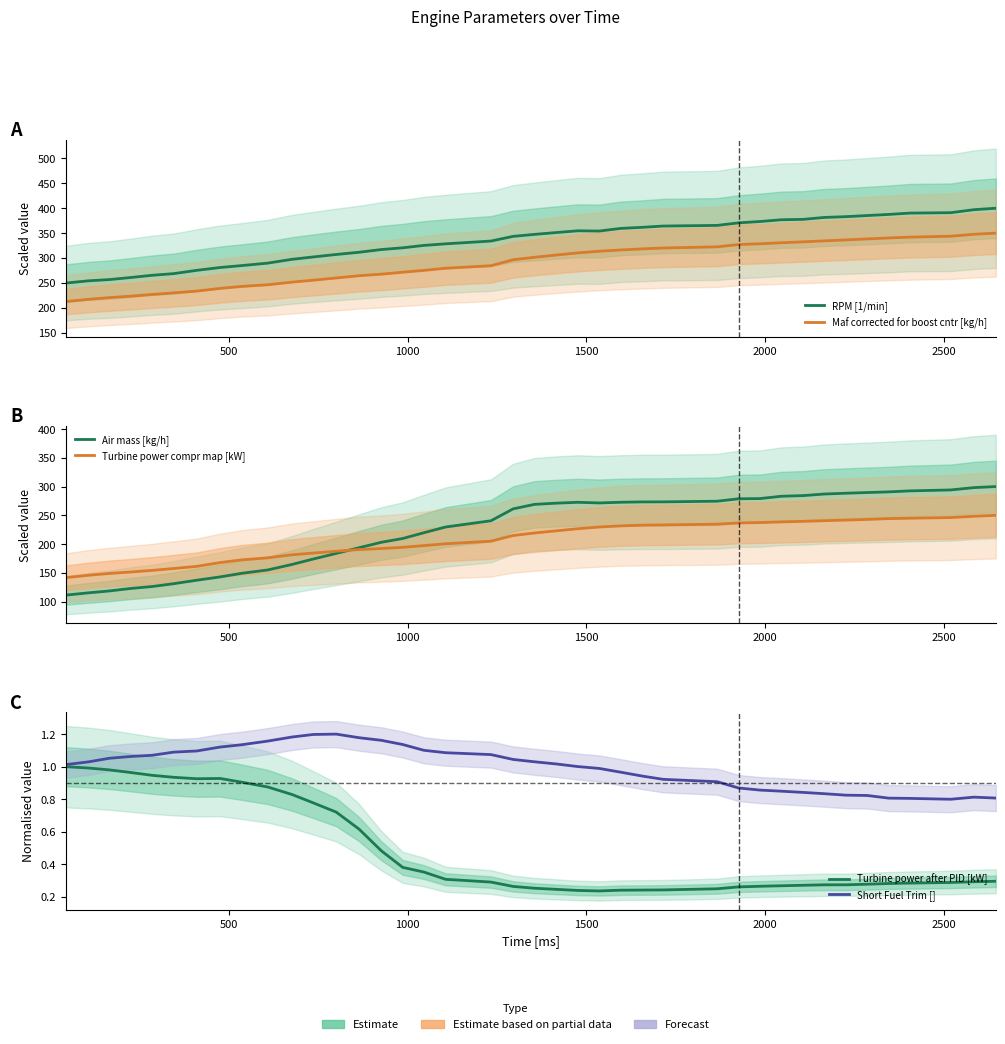

Is the value of Turbine power compr map [kW] at 21 greater than the value of Maf corrected for boost cntr [kg/h] at 10?

No